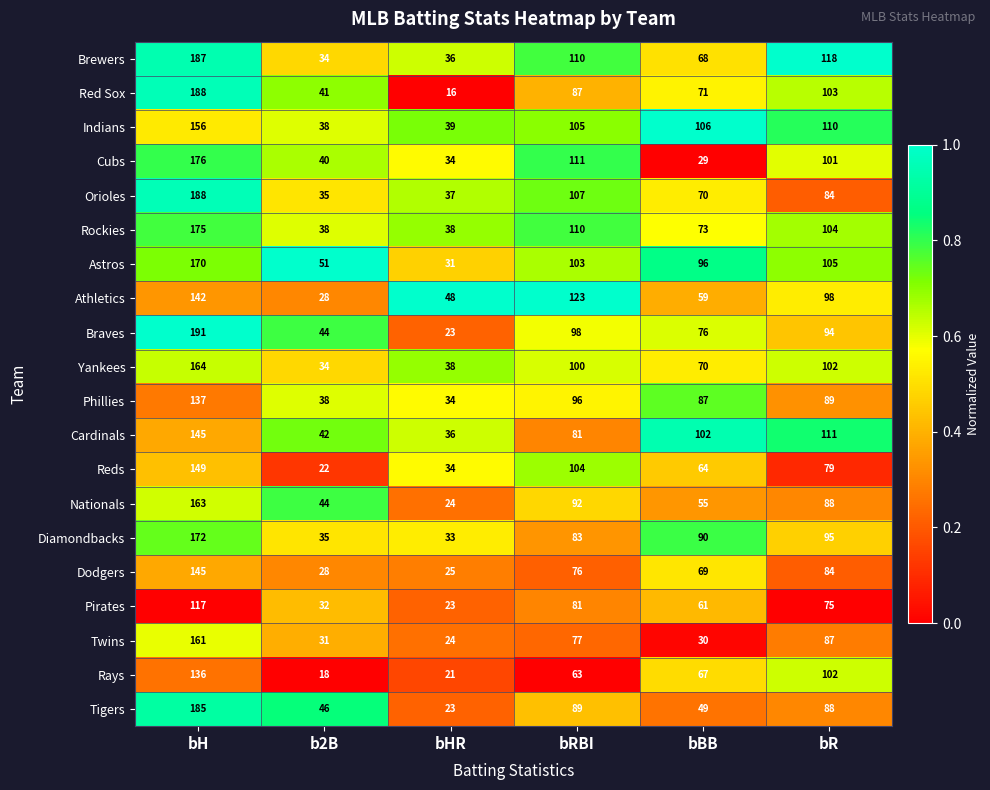

Which series has the largest total across all categories?

Astros